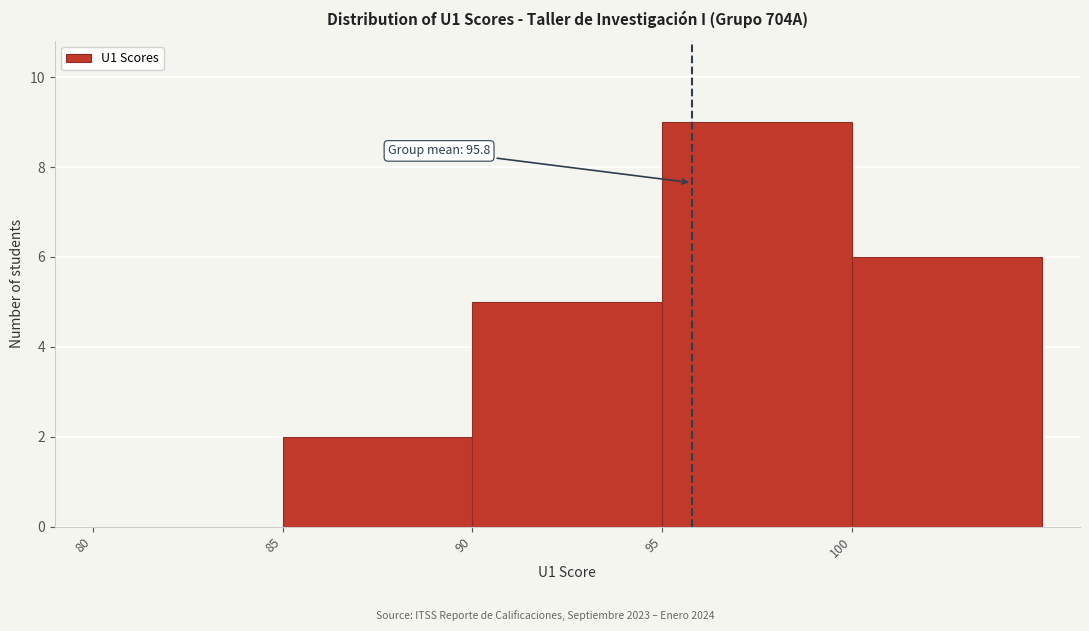

Which range on the x-axis has the tallest bar?

95 to 100